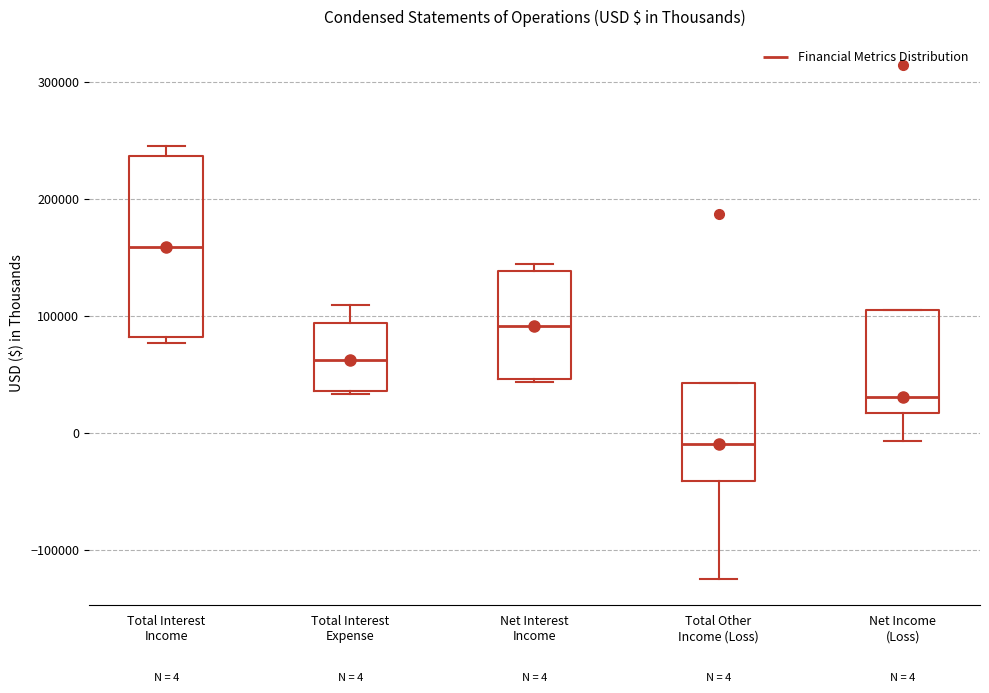

Which box is the tallest, from its lower edge to its upper edge?

Total Interest Income